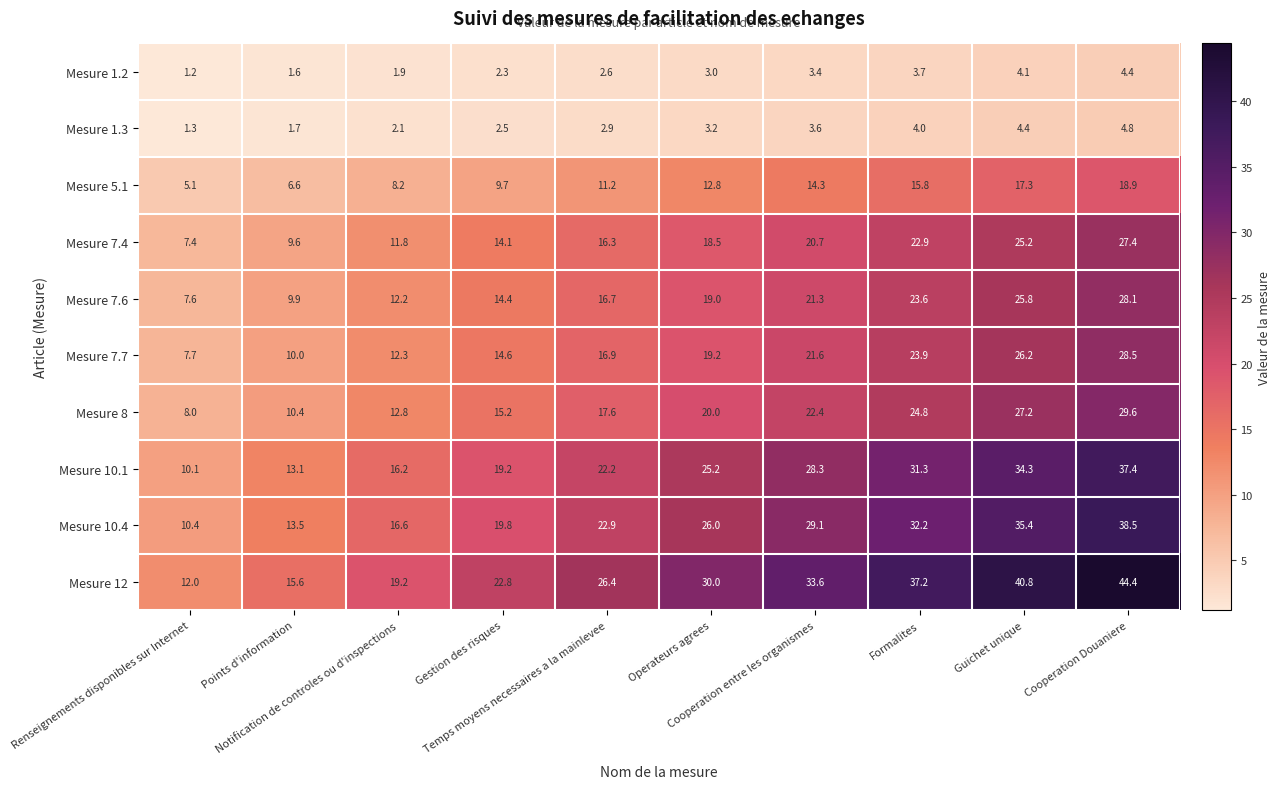

Which series has the largest total across all categories?

Mesure 12